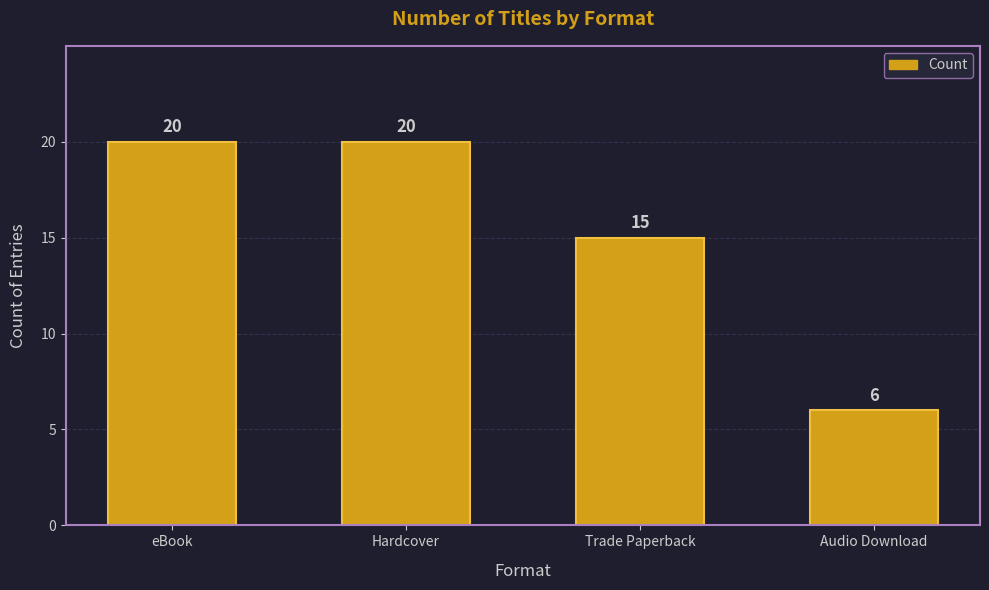

Which category has the lowest value across all series?

Audio Download